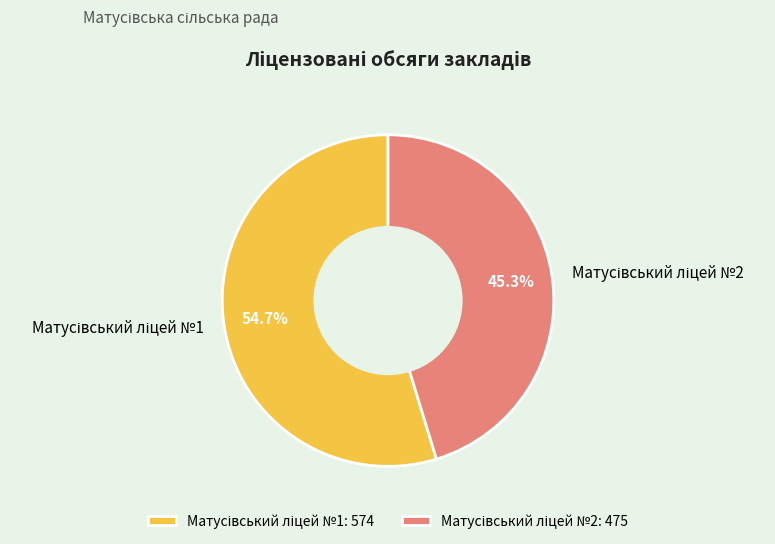

Is there any slice that represents more than half of the pie?

Yes